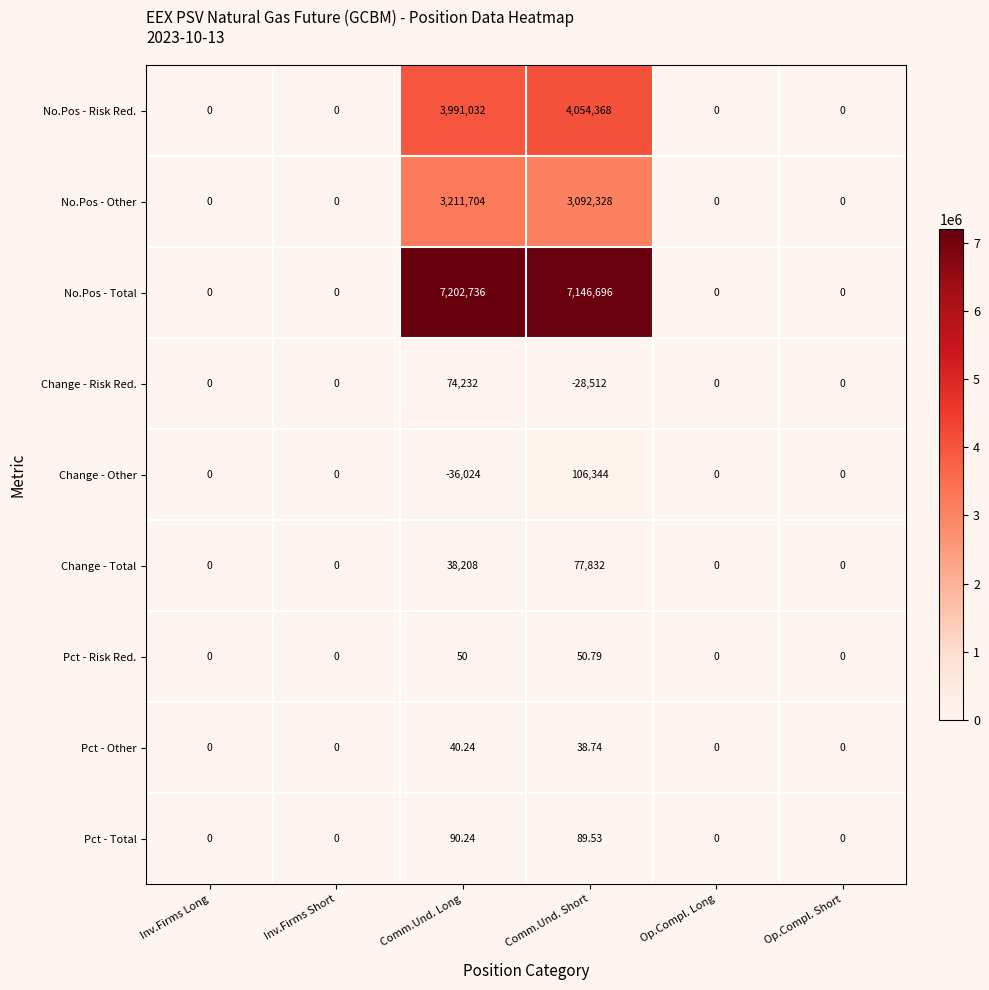

List the series in order of their peak value, highest first.

No.Pos - Total, No.Pos - Risk Red., No.Pos - Other, Change - Other, Change - Total, Change - Risk Red., Pct - Total, Pct - Risk Red., Pct - Other